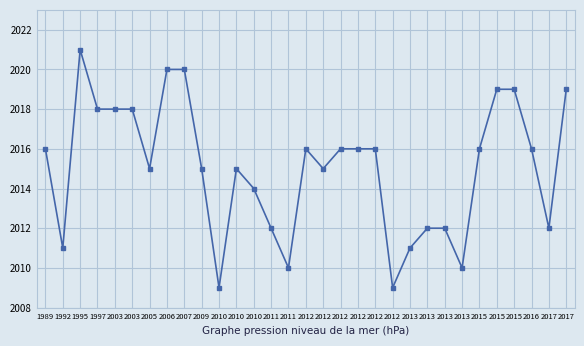

How many values are below 2016?

15